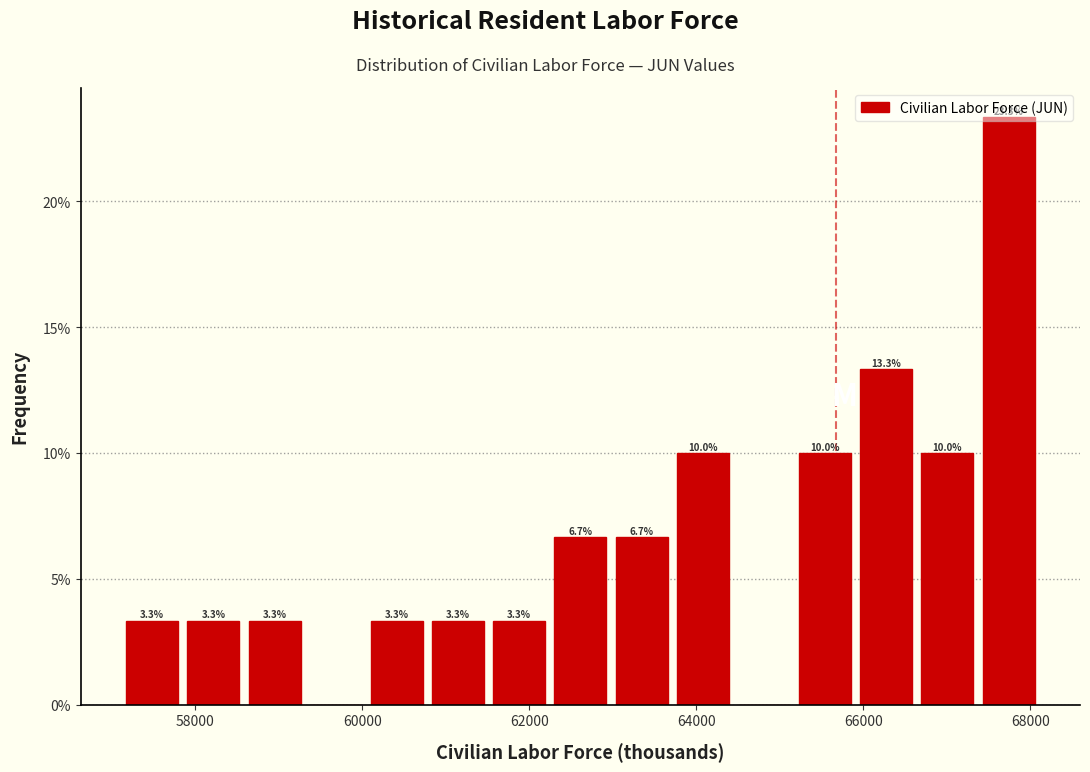

Read against the x-axis, roughly where is the centre of the tallest bar?

67800